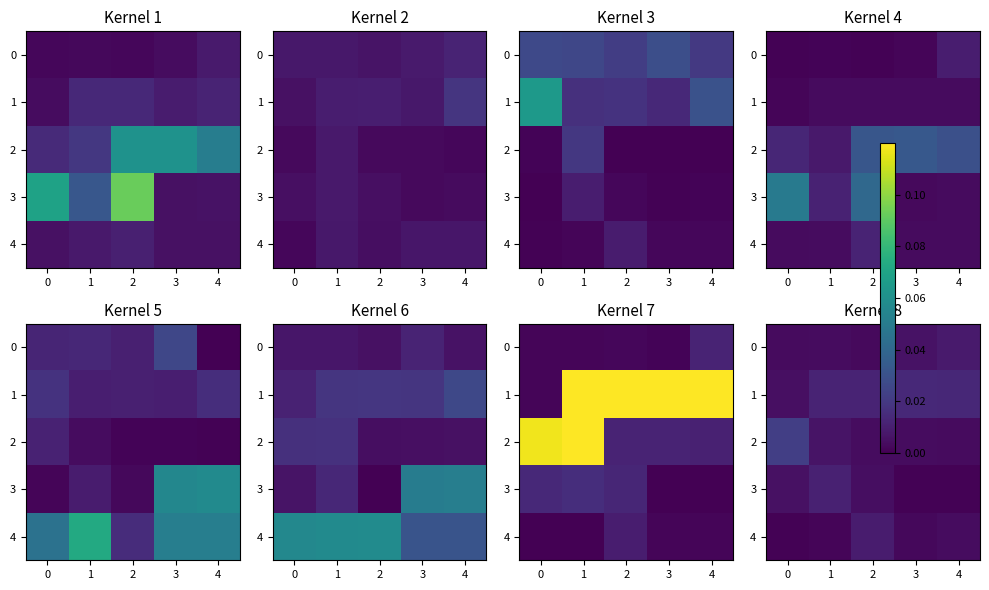

The value of 3 at 1 is 0.0. True or false?

False